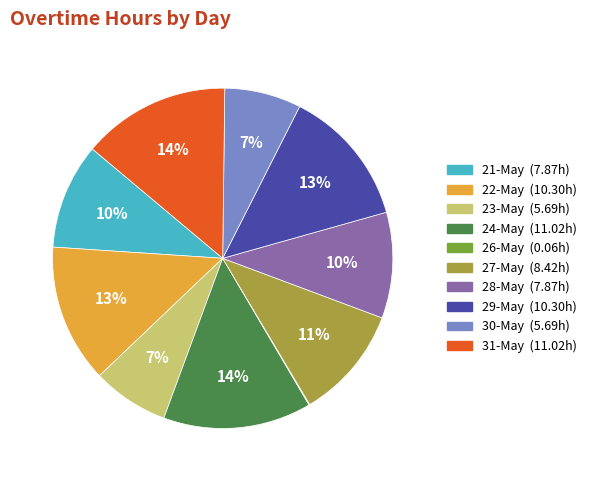

Is 22-May the majority of the pie?

No